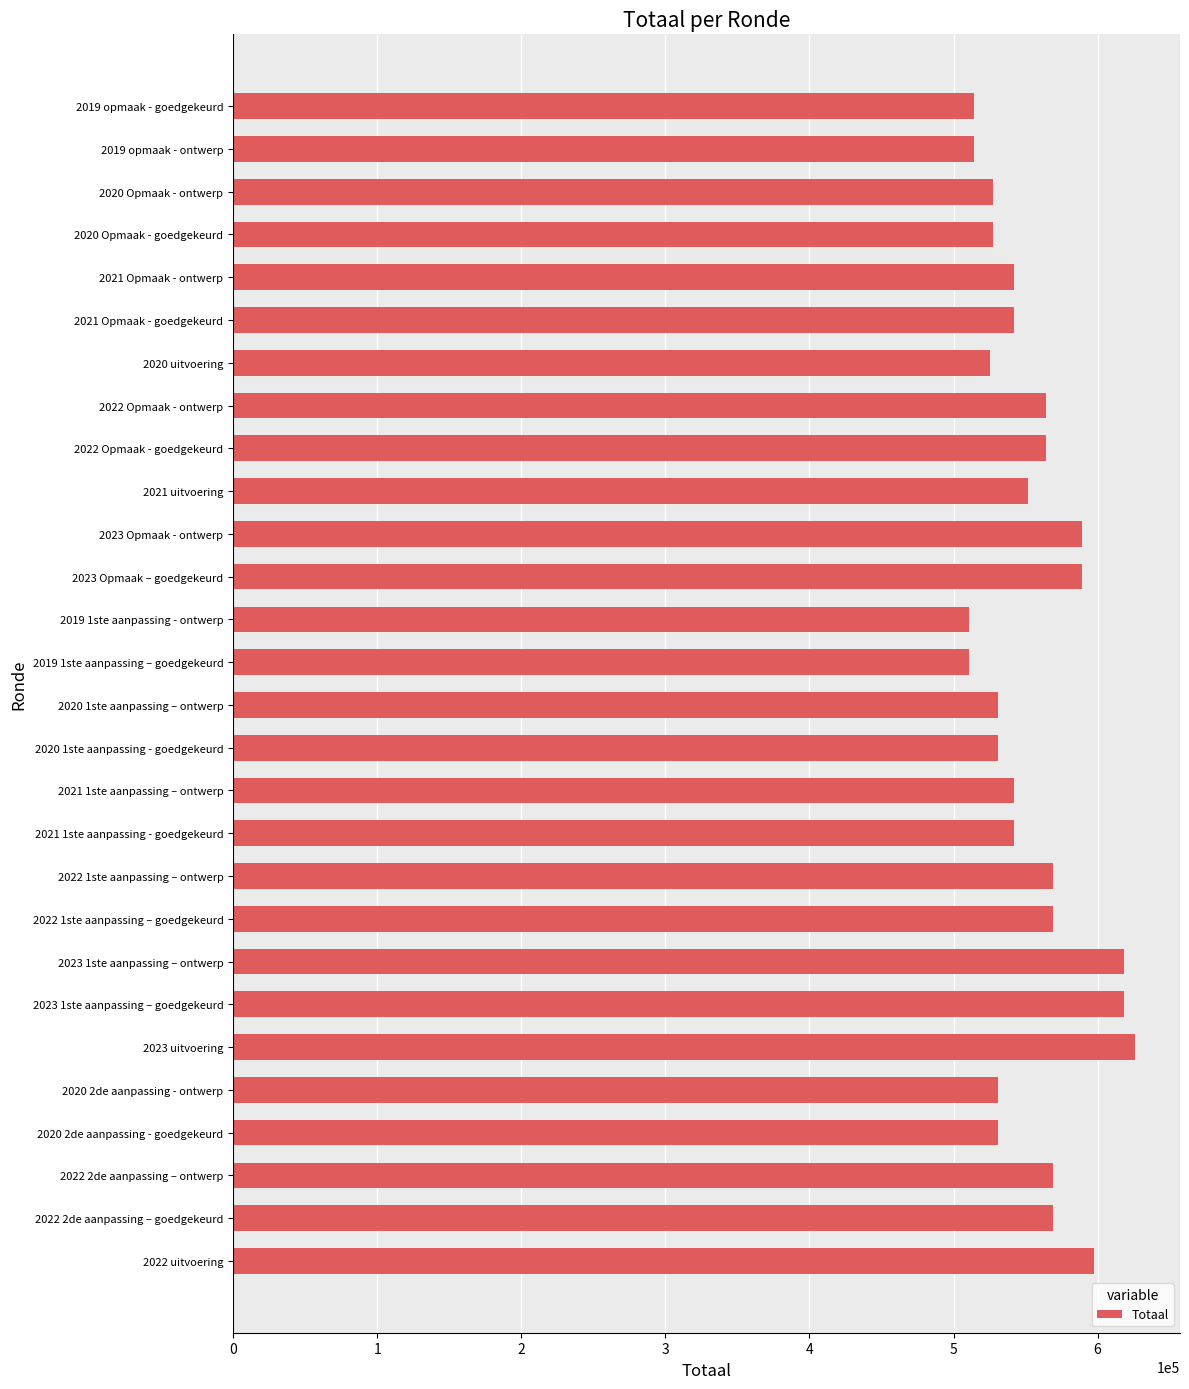

Count the number of data series in this chart.

1